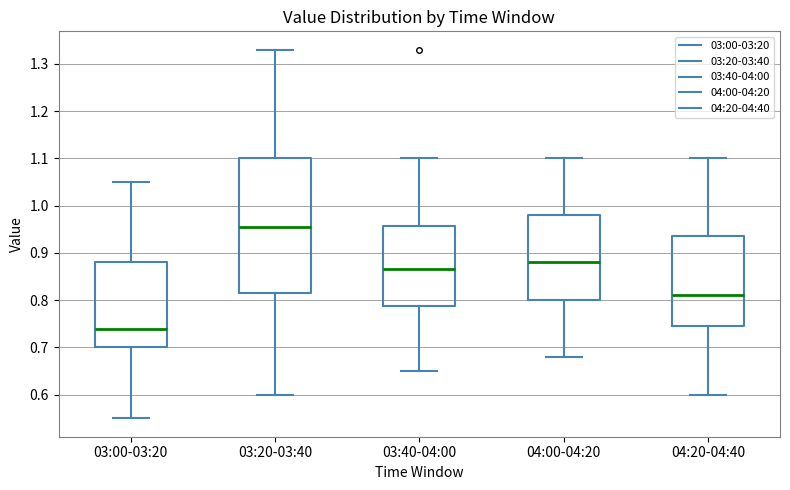

Reading left to right, read every box against the y-axis: the position of its median line, the range the box covers, and the ends of its whiskers. The values are not printed on the chart, so give them approximately, as read against the axis.

03:00-03:20: median 0.74, box 0.70 to 0.88, whiskers 0.55 to 1.05
03:20-03:40: median 0.96, box 0.82 to 1.10, whiskers 0.60 to 1.33
03:40-04:00: median 0.87, box 0.79 to 0.96, whiskers 0.65 to 1.10
04:00-04:20: median 0.88, box 0.80 to 0.98, whiskers 0.68 to 1.10
04:20-04:40: median 0.81, box 0.75 to 0.94, whiskers 0.60 to 1.10